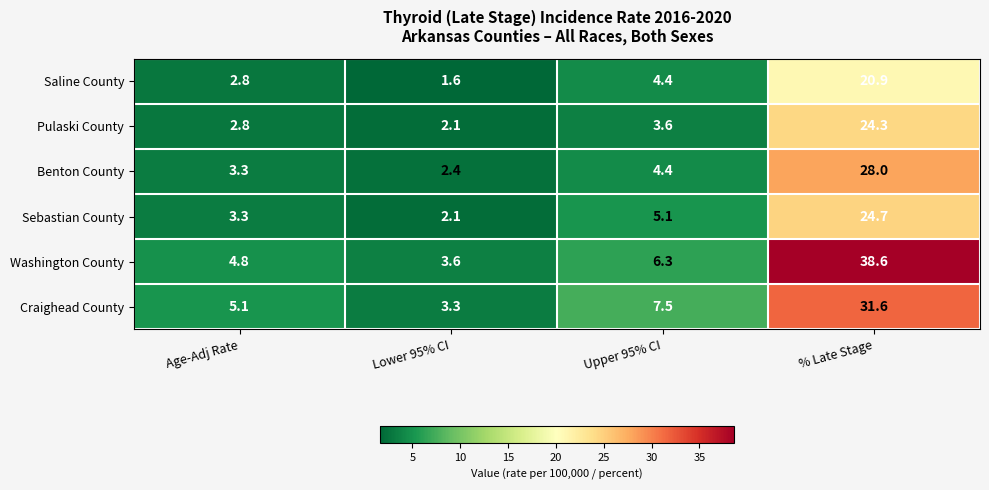

Reading left to right, transcribe all the data shown in this chart.

Saline County: Age-Adj Rate=2.8	Lower 95% CI=1.6	Upper 95% CI=4.4	% Late Stage=20.9
Pulaski County: Age-Adj Rate=2.8	Lower 95% CI=2.1	Upper 95% CI=3.6	% Late Stage=24.3
Benton County: Age-Adj Rate=3.3	Lower 95% CI=2.4	Upper 95% CI=4.4	% Late Stage=28.0
Sebastian County: Age-Adj Rate=3.3	Lower 95% CI=2.1	Upper 95% CI=5.1	% Late Stage=24.7
Washington County: Age-Adj Rate=4.8	Lower 95% CI=3.6	Upper 95% CI=6.3	% Late Stage=38.6
Craighead County: Age-Adj Rate=5.1	Lower 95% CI=3.3	Upper 95% CI=7.5	% Late Stage=31.6